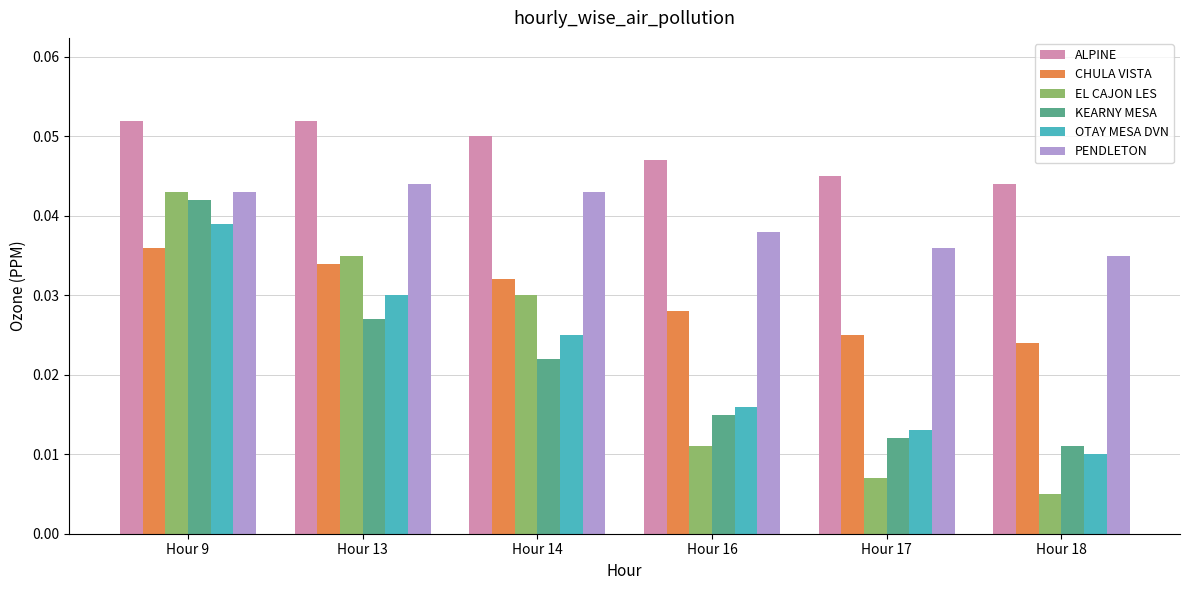

Which series has the widest spread of values?

EL CAJON LES